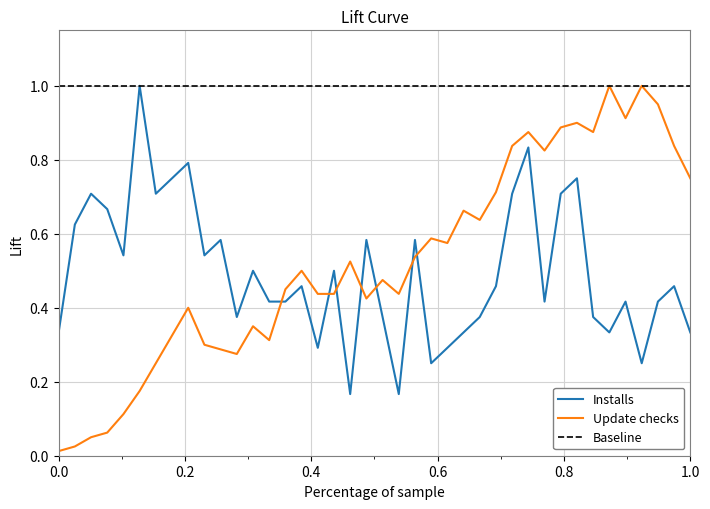

After their last crossing, which series has the higher values: Installs or Update checks?

Update checks